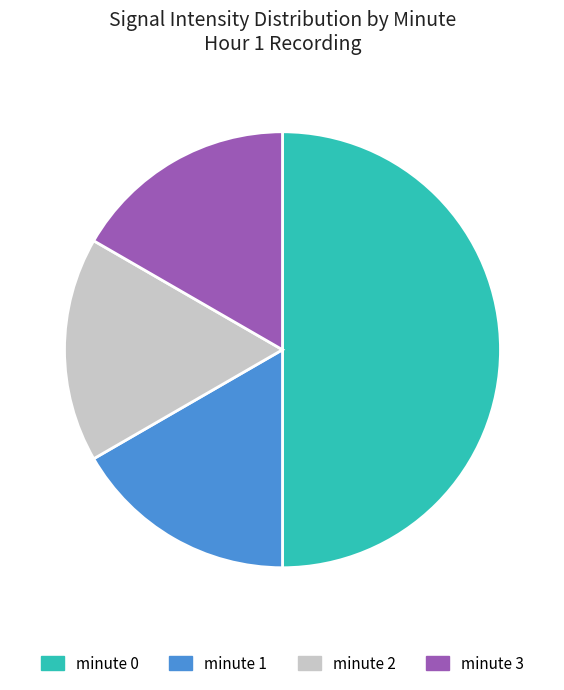

Which category has the biggest portion of the pie?

minute 0